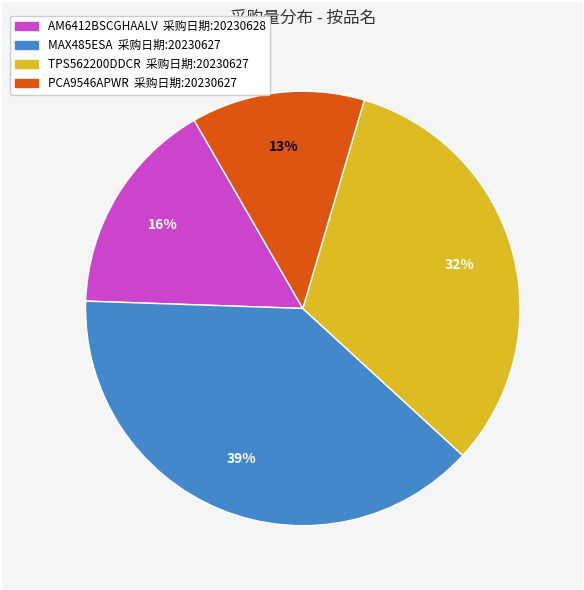

To the nearest percent, what is the difference between the largest and smallest slice percentages?

26%